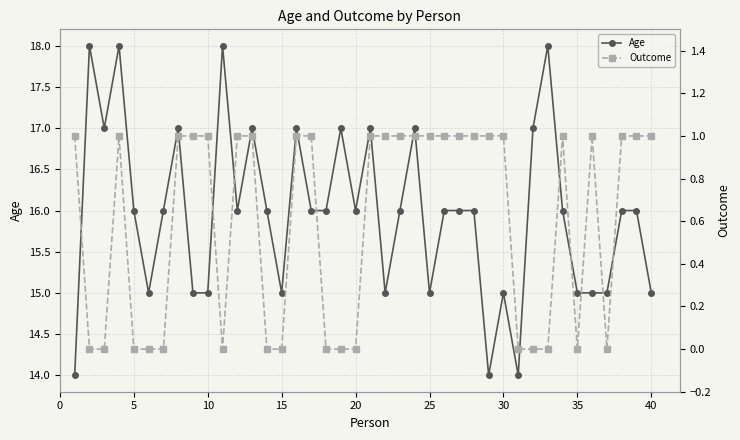

Does the chart display data point markers on the line(s)?

Yes